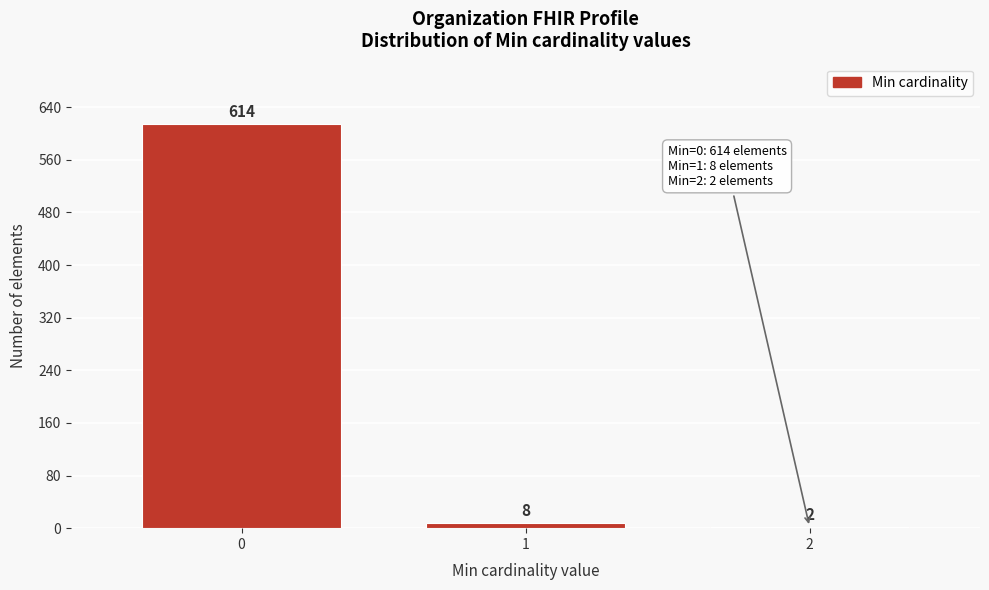

Reading left to right, transcribe all the data shown in this chart.

0=614	1=8	2=2